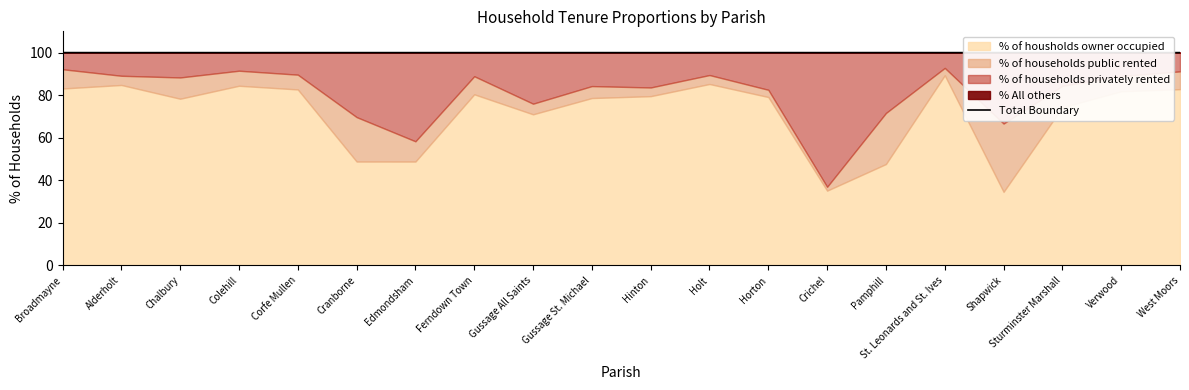

Reading right to left, extract all data points from this chart.

100.0	100.0	100.0	100.0	100.0	100.0	100.0	100.0	100.0	100.0	100.0	100.0	100.0	100.0	100.0	100.0	100.0	100.0	100.0	100.0